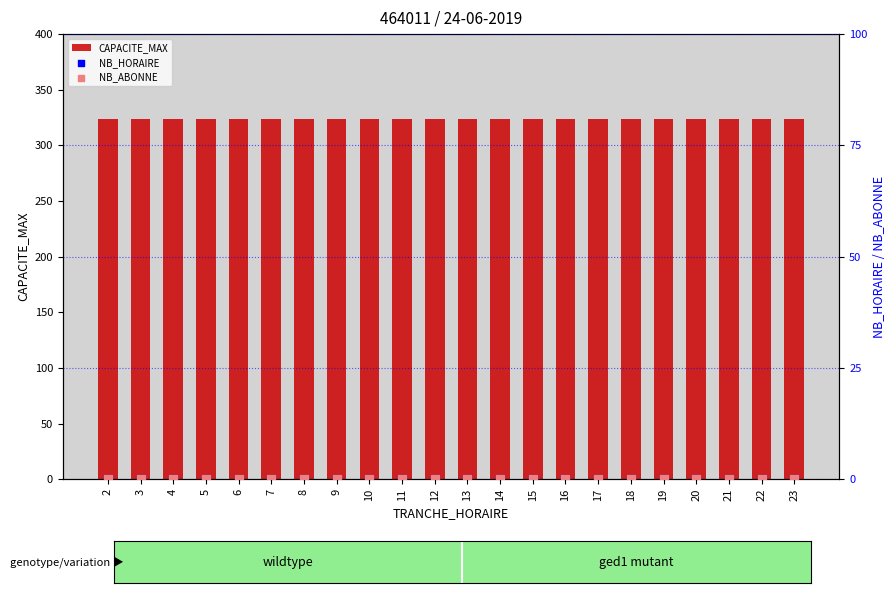

Is the value of NB_HORAIRE at 8 greater than the value of CAPACITE_MAX at 10?

No